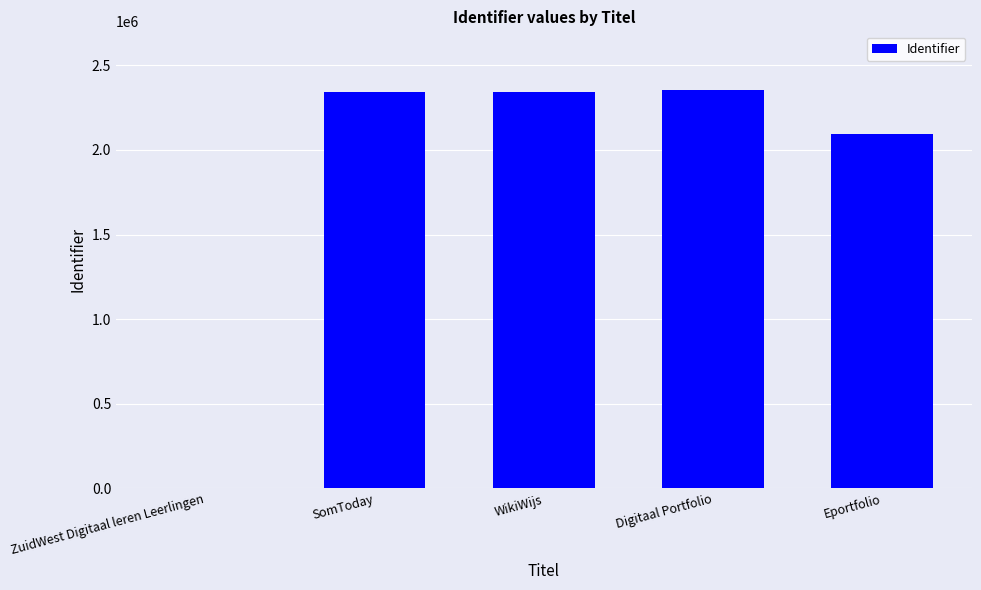

What is the ratio of the value at Digitaal Portfolio to the value at SomToday?

1.0